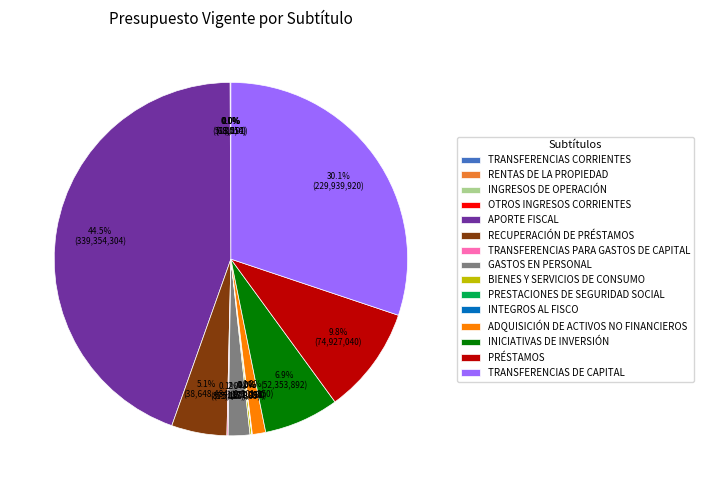

Combined, what portion of the pie is RECUPERACIÓN DE PRÉSTAMOS and ADQUISICIÓN DE ACTIVOS NO FINANCIEROS?

6.3%